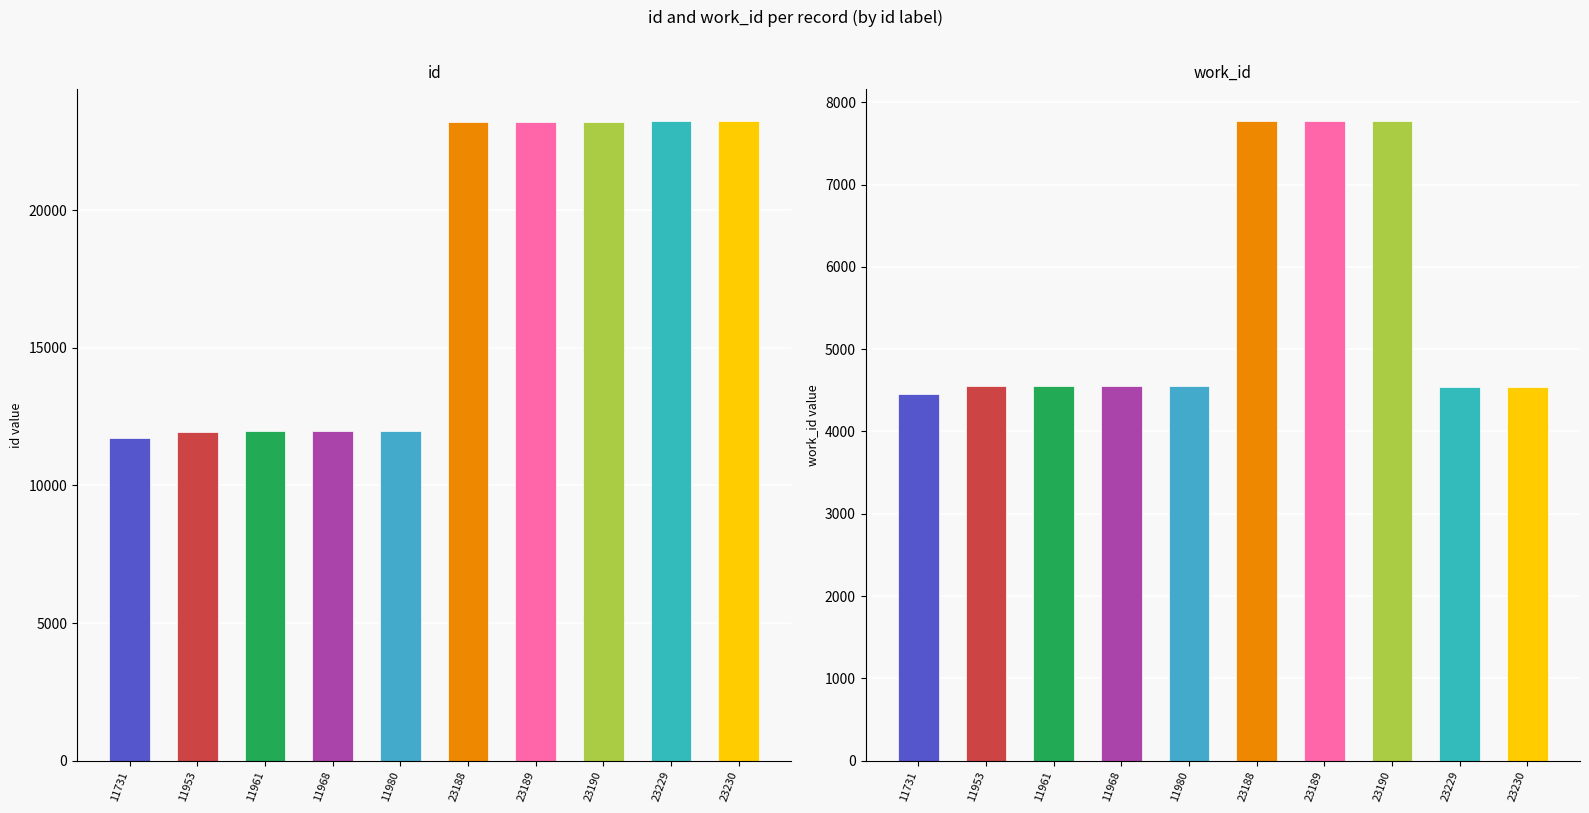

Where does the id series first go above 23188?

23189